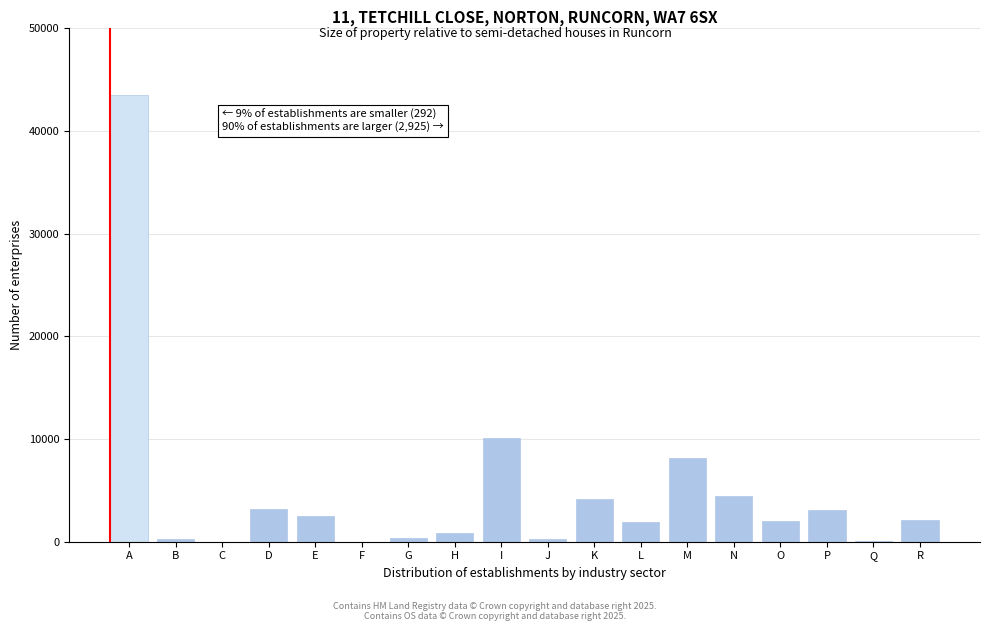

What is the approximate value at K?

4152